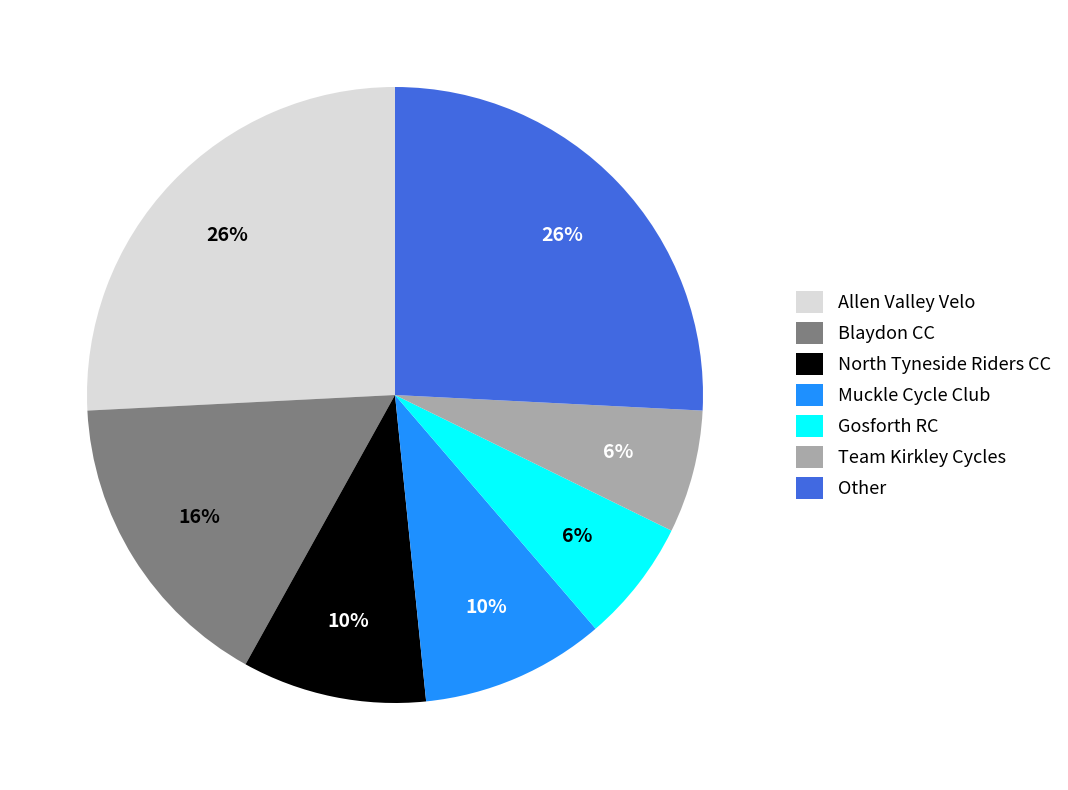

Does any single category account for the majority?

No